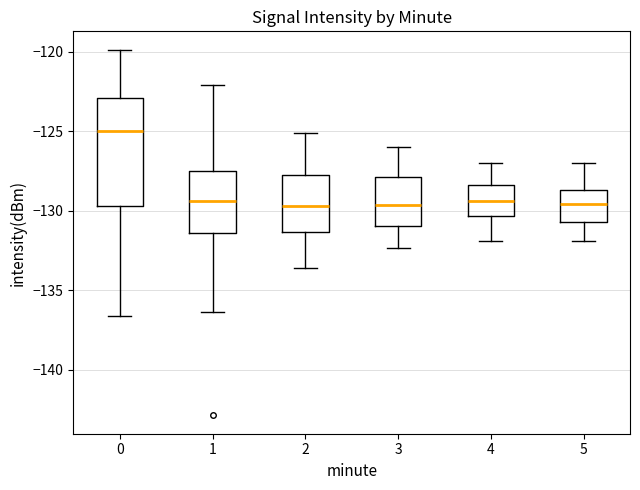

Reading left to right, transcribe this box plot: for each box, give where its median line is, the range the box spans, and where its two whiskers end, as read against the y-axis. The values are not printed on the chart, so give them approximately, as read against the axis.

0: median -125.0, box -129.5 to -123.0, whiskers -136.5 to -120.0
1: median -129.5, box -131.5 to -127.5, whiskers -136.5 to -122.0
2: median -129.5, box -131.5 to -127.5, whiskers -133.5 to -125.0
3: median -129.5, box -131.0 to -128.0, whiskers -132.5 to -126.0
4: median -129.5, box -130.5 to -128.5, whiskers -132.0 to -127.0
5: median -129.5, box -130.5 to -128.5, whiskers -132.0 to -127.0